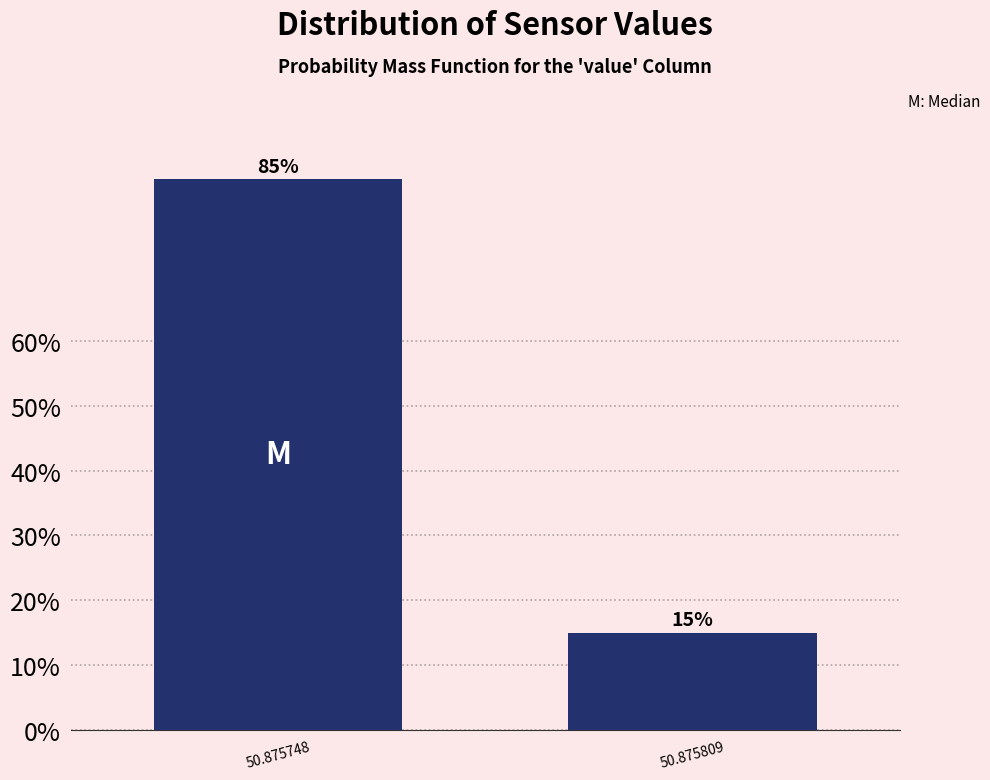

Reading right to left, what are all the values shown in this chart?

15	85